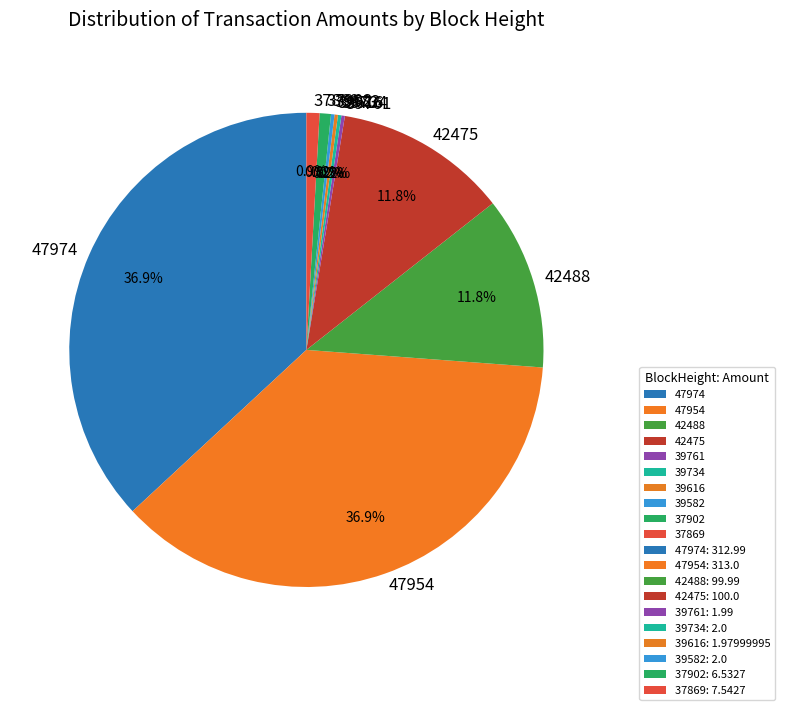

What percentage is NOT represented by 37902?

99.2%